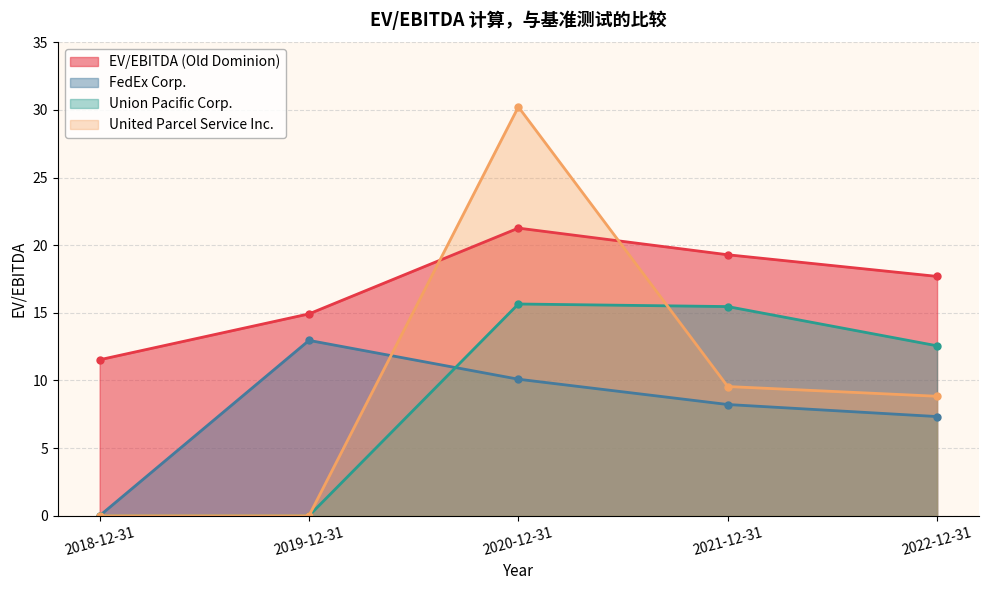

The Union Pacific Corp. series shows 23.8 at 2020-12-31. True or false?

False